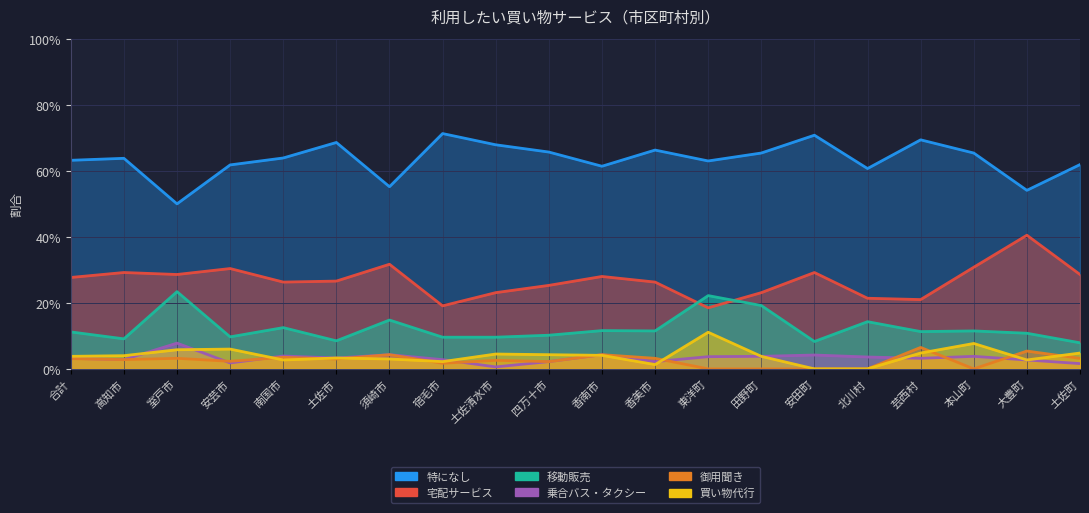

How many lines are shown in the chart?

6